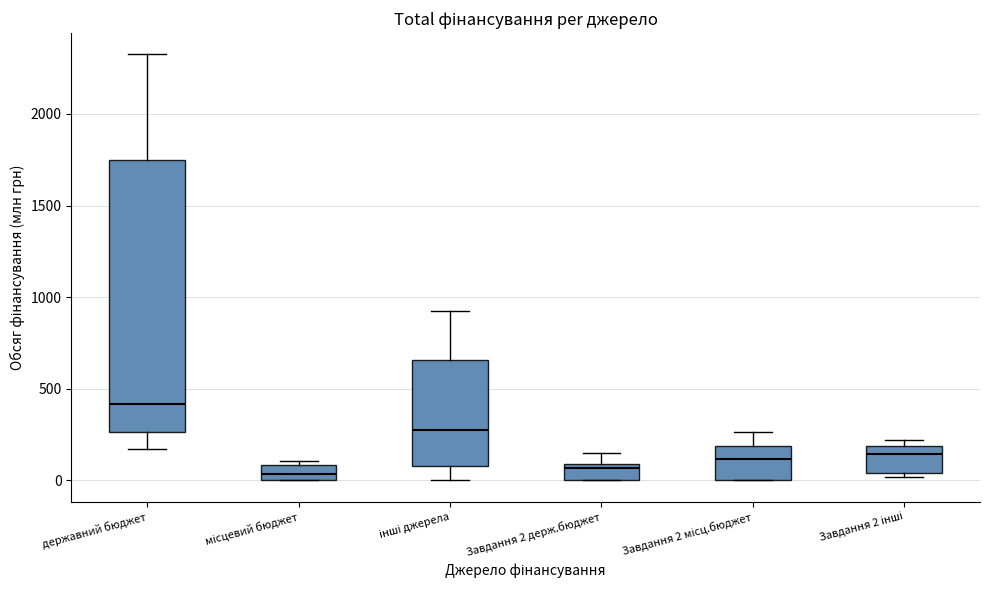

Comparing the boxes themselves (not the whiskers), which one is the tallest?

державний бюджет